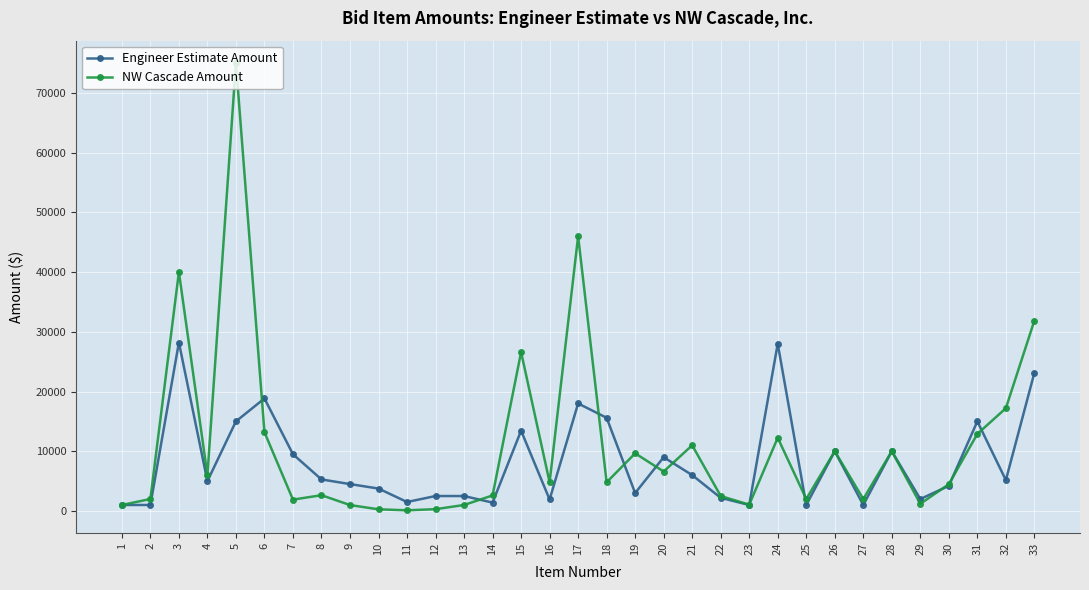

At 6, list the series in order from largest to smallest.

Engineer Estimate Amount, NW Cascade Amount